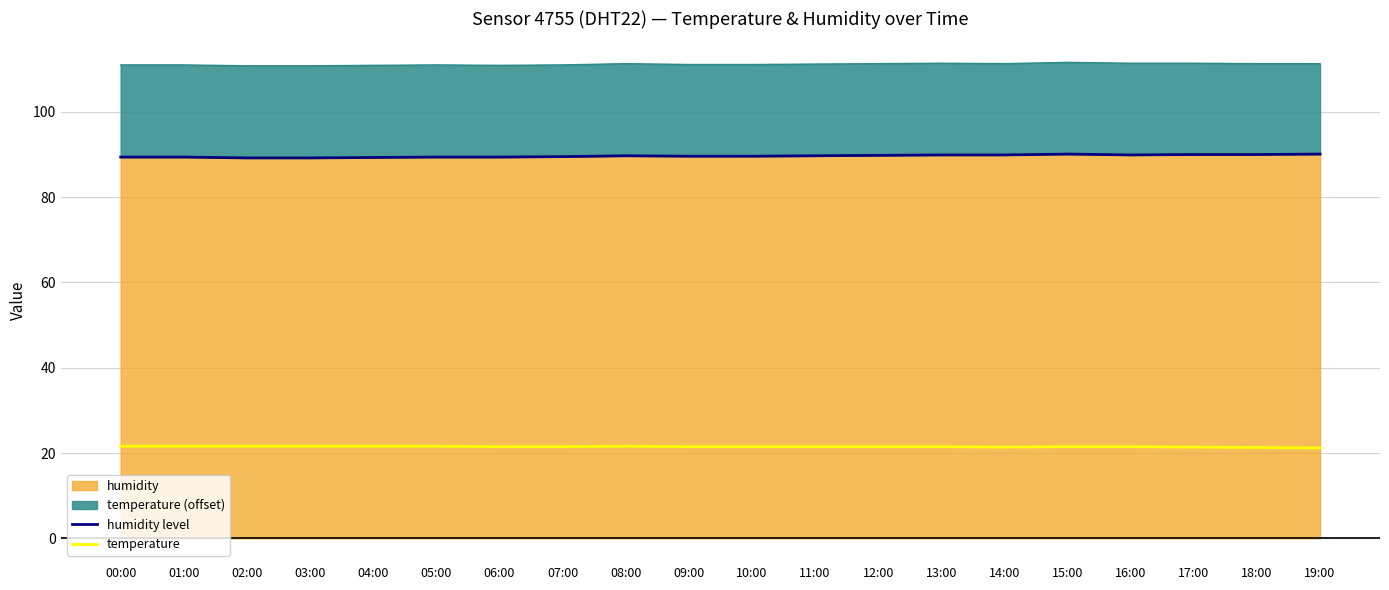

In humidity level, how many points are lower than both neighbors (excluding endpoints)?

1